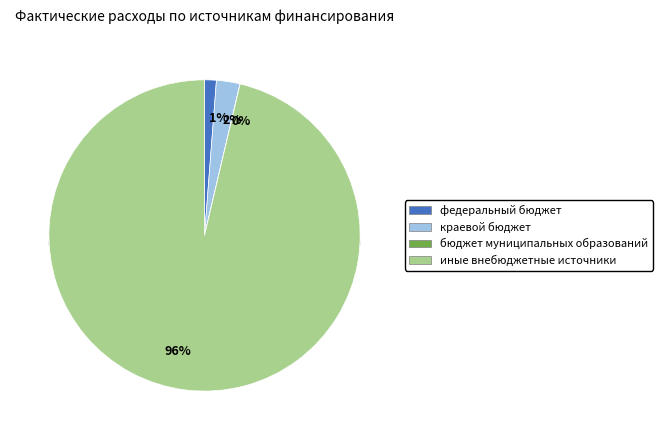

What is the total percentage of иные внебюджетные источники and бюджет муниципальных образований?

96.3%